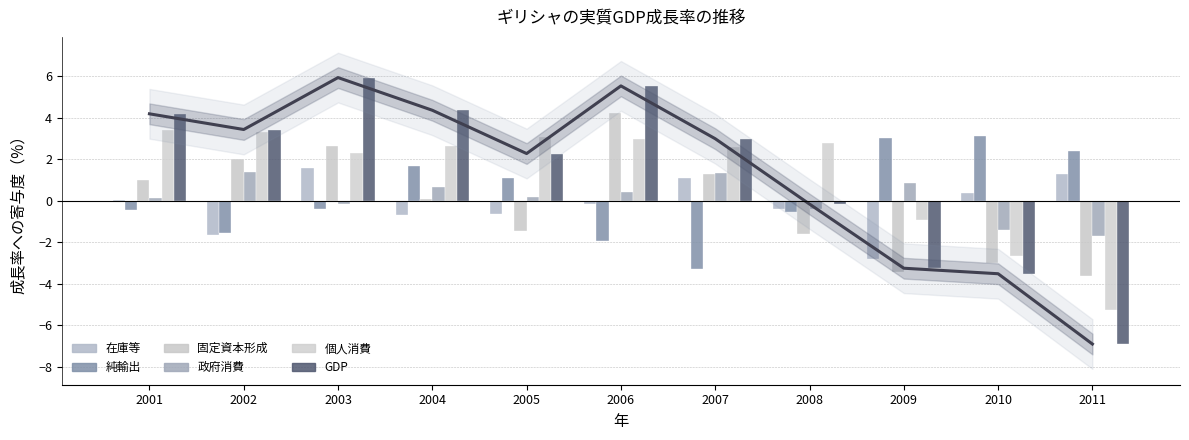

How many bars are there in each group?

6